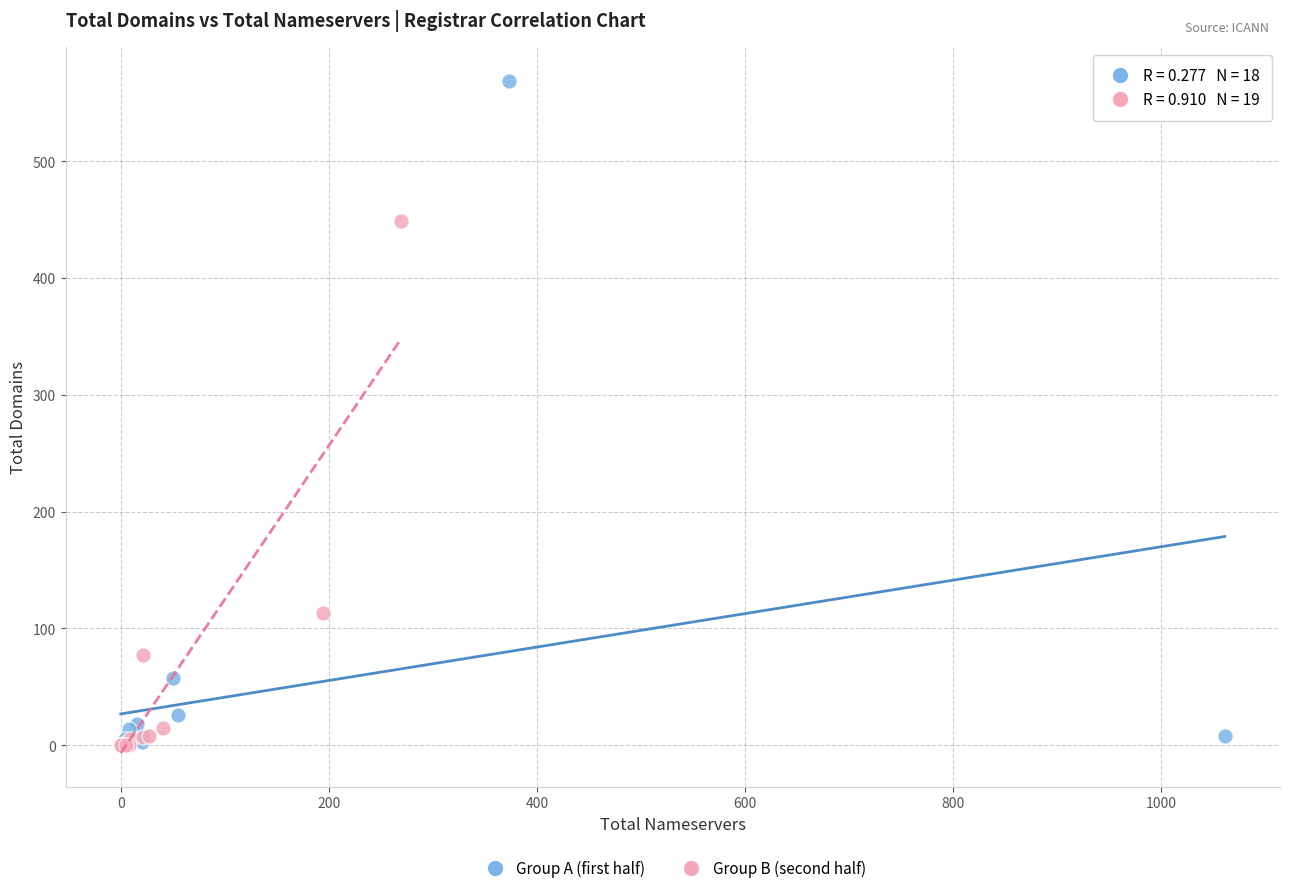

Which series has the largest Y range (max minus min)?

Group A (first half)